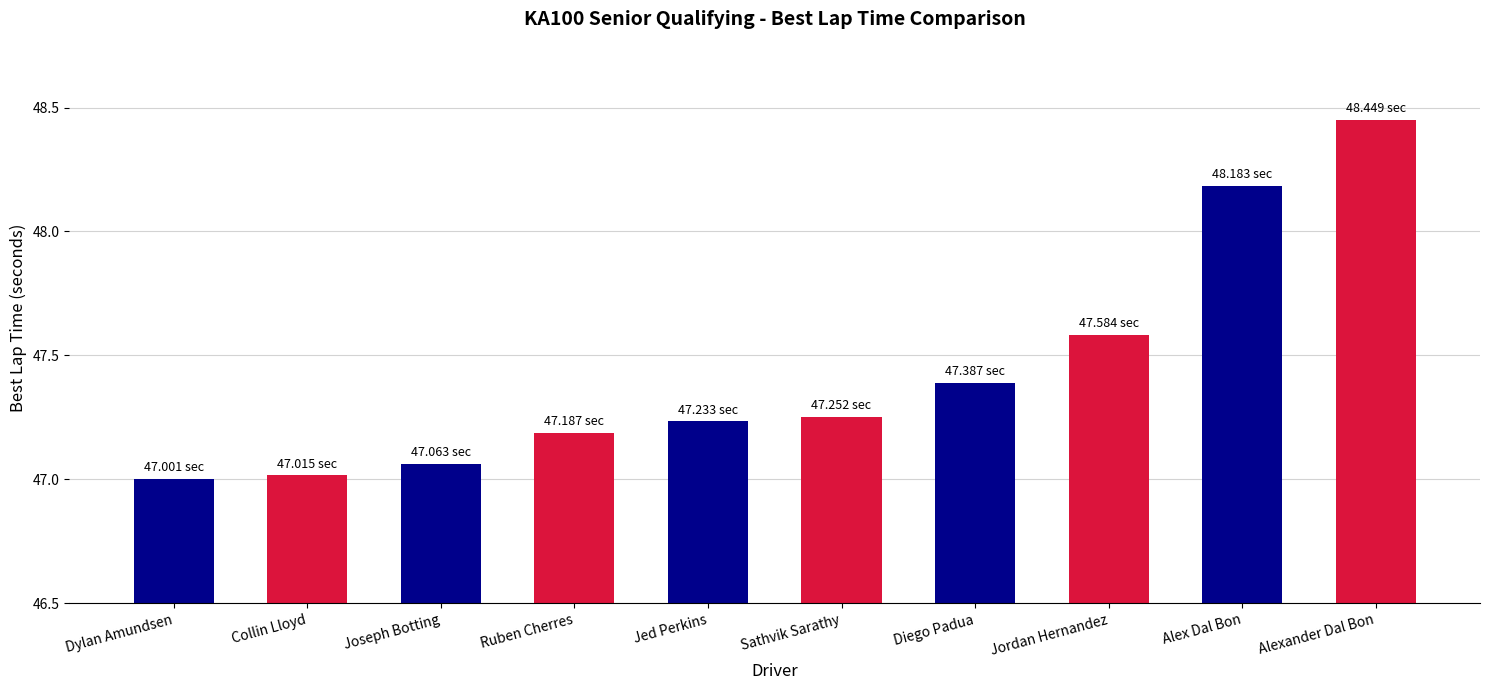

Which has a higher value, Collin Lloyd or Alex Dal Bon?

Alex Dal Bon